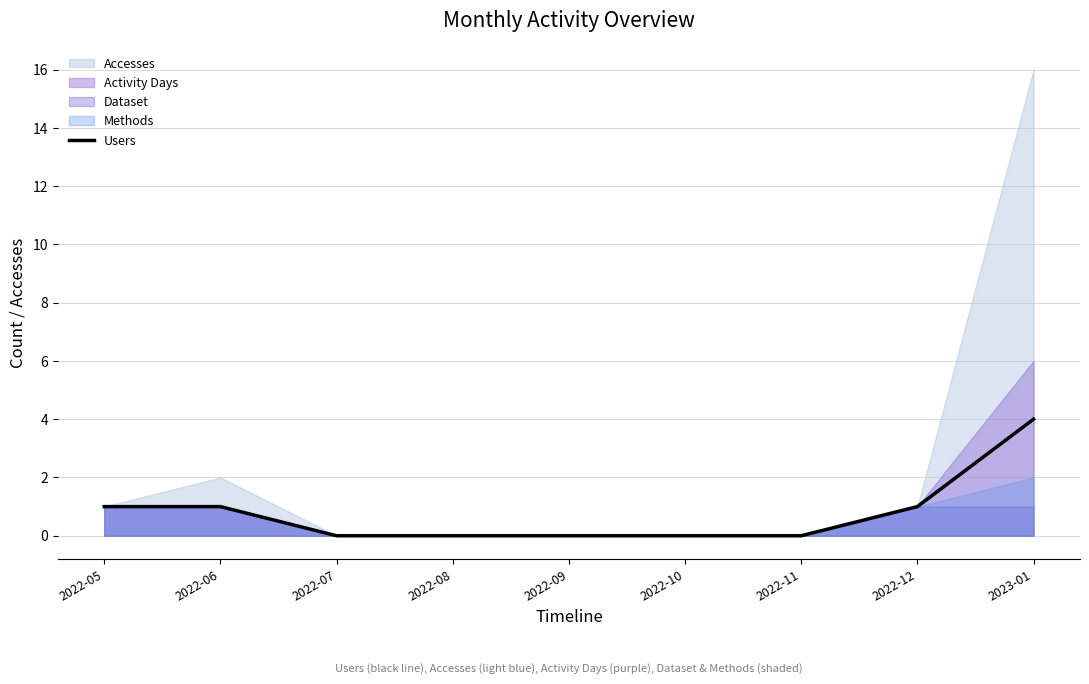

How many lines are shown in the chart?

1